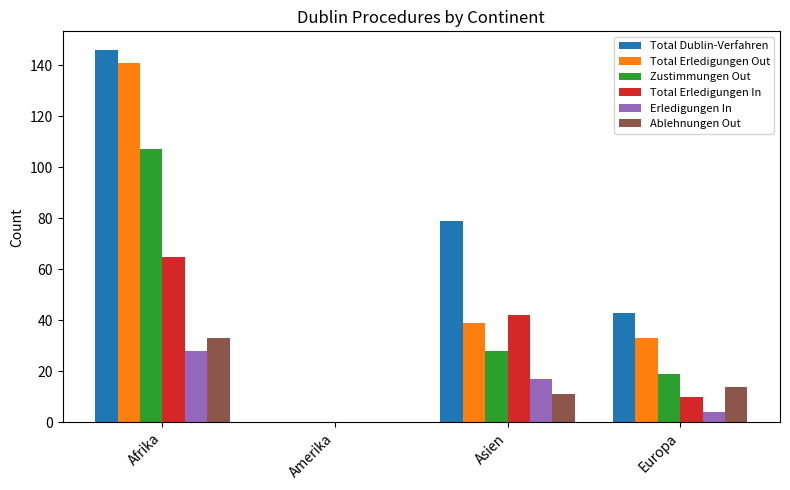

What is the total value across all series at Asien?

216